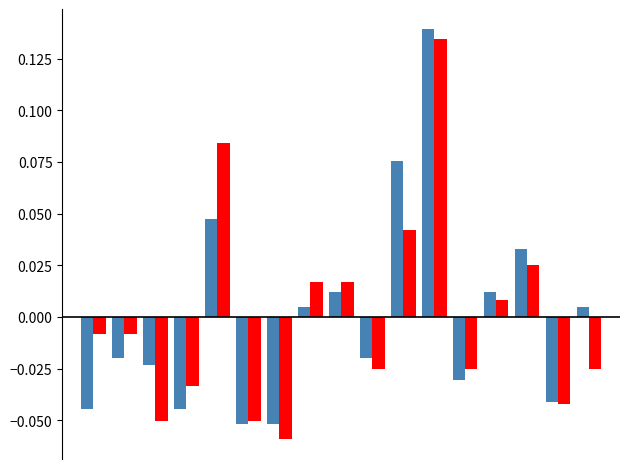

Does the chart contain any negative values?

Yes